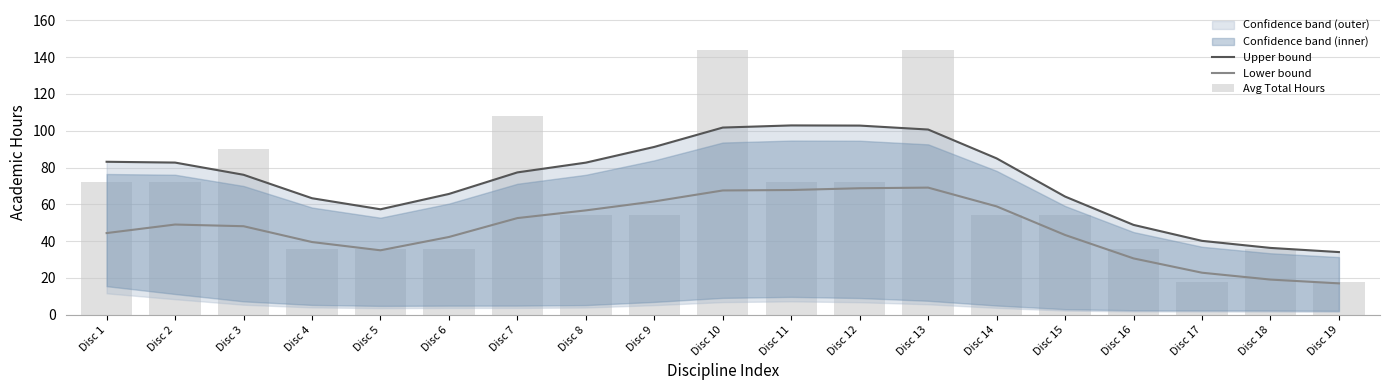

Is it true that Lower bound equals 69.1 at Disc 13?

True